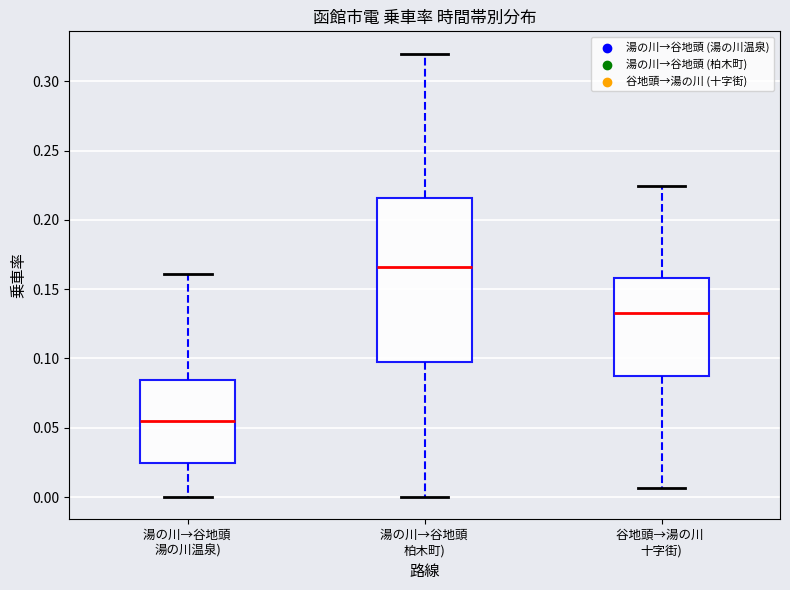

Where is the upper edge of the box for 湯の川→谷地頭 湯の川温泉) on the y-axis? The values are not printed on the chart, so give them approximately, as read against the axis.

0.085